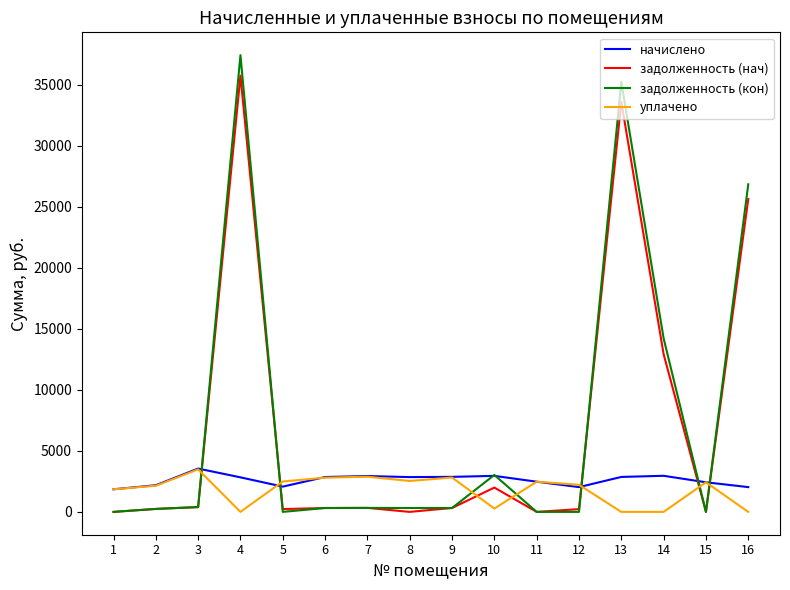

What is the greatest value displayed?

37428.4